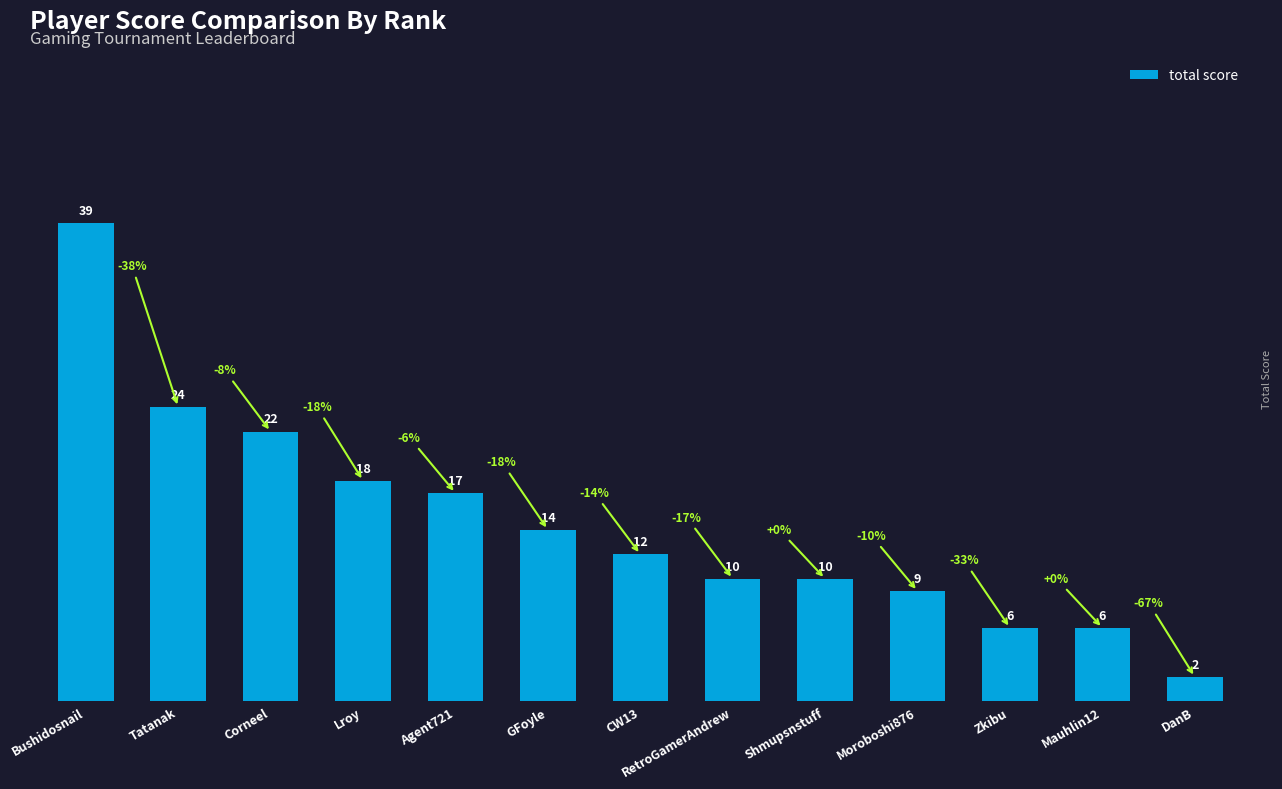

How many bars are there in total?

13